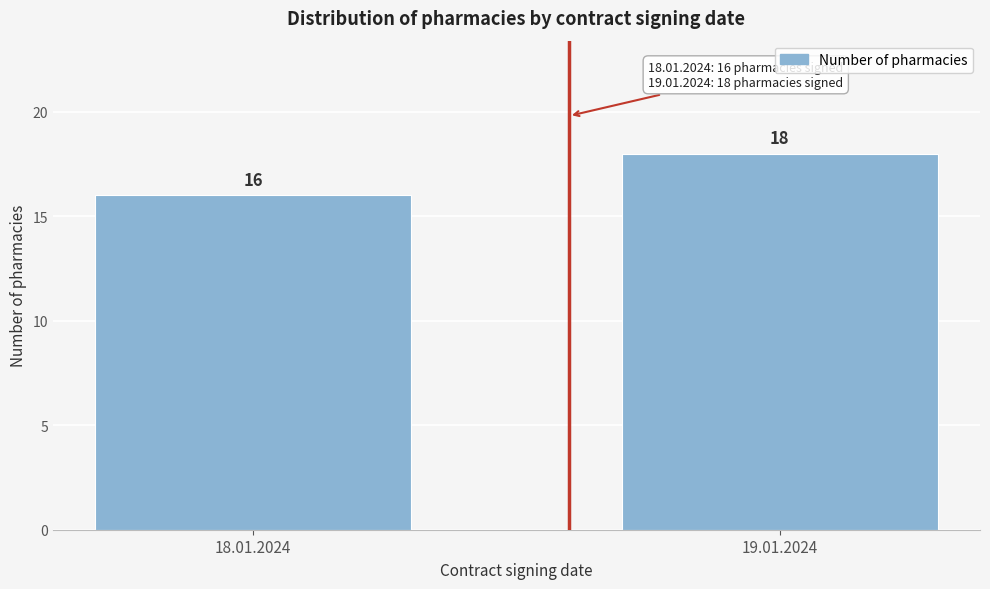

Reading left to right, list all the values displayed in this chart.

16	18